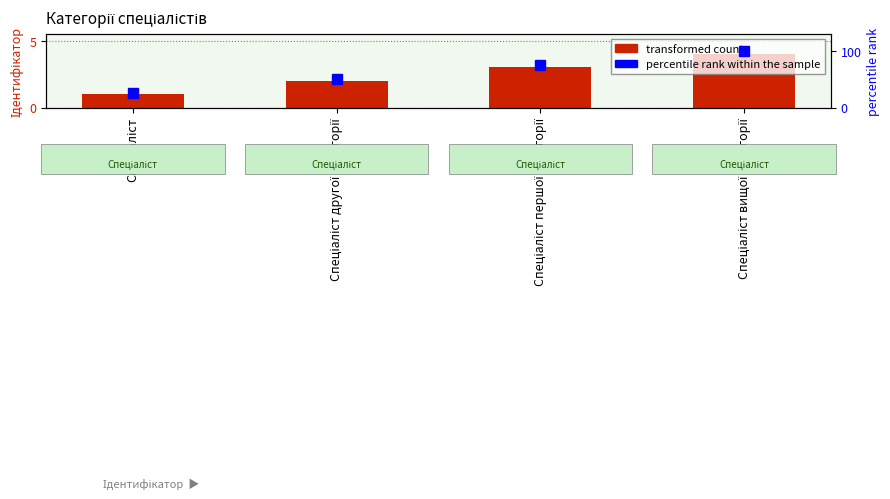

What is the sum of the percentile rank within the sample values at Спеціаліст and Спеціаліст другої категорії?

75